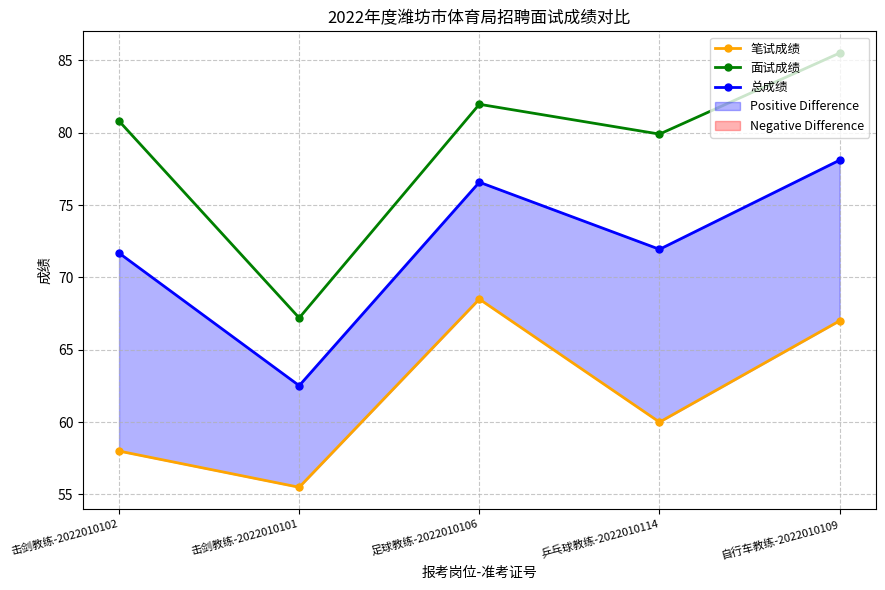

True or false: 面试成绩 has a value of 80.8 at 击剑教练-2022010102.

True